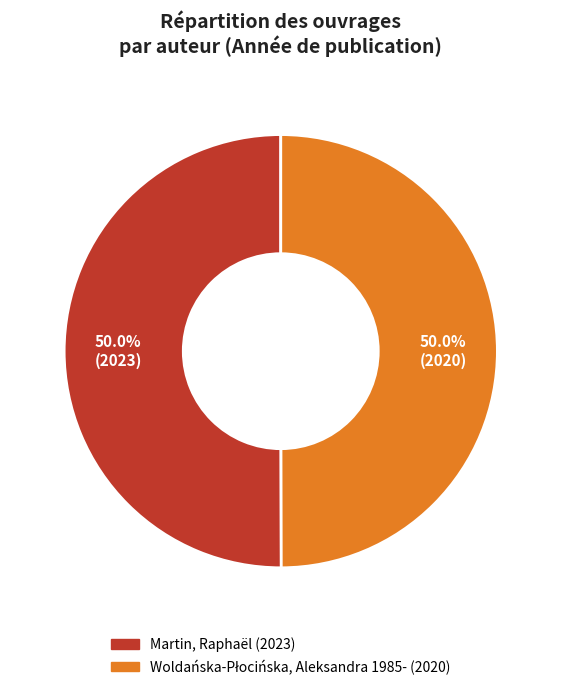

To the nearest percent, what percentage of the pie is Martin, Raphaël?

50%